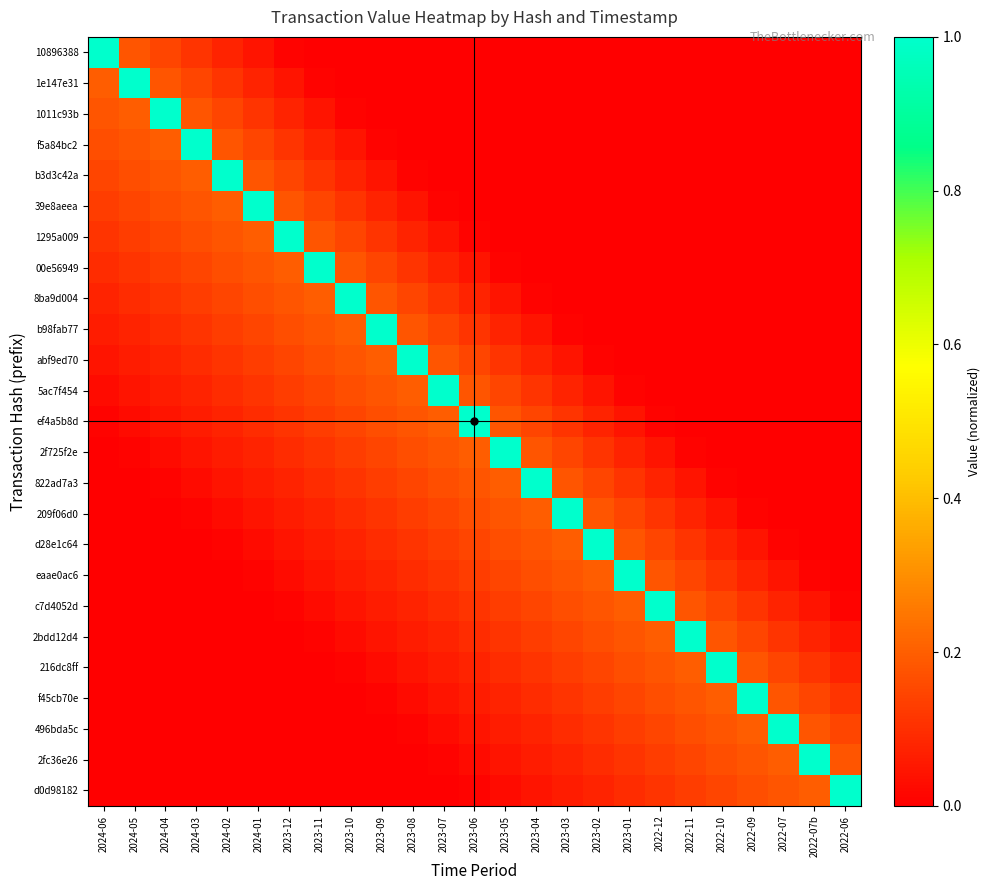

Between 2023-10 and 2023-12, which is larger?

2023-12